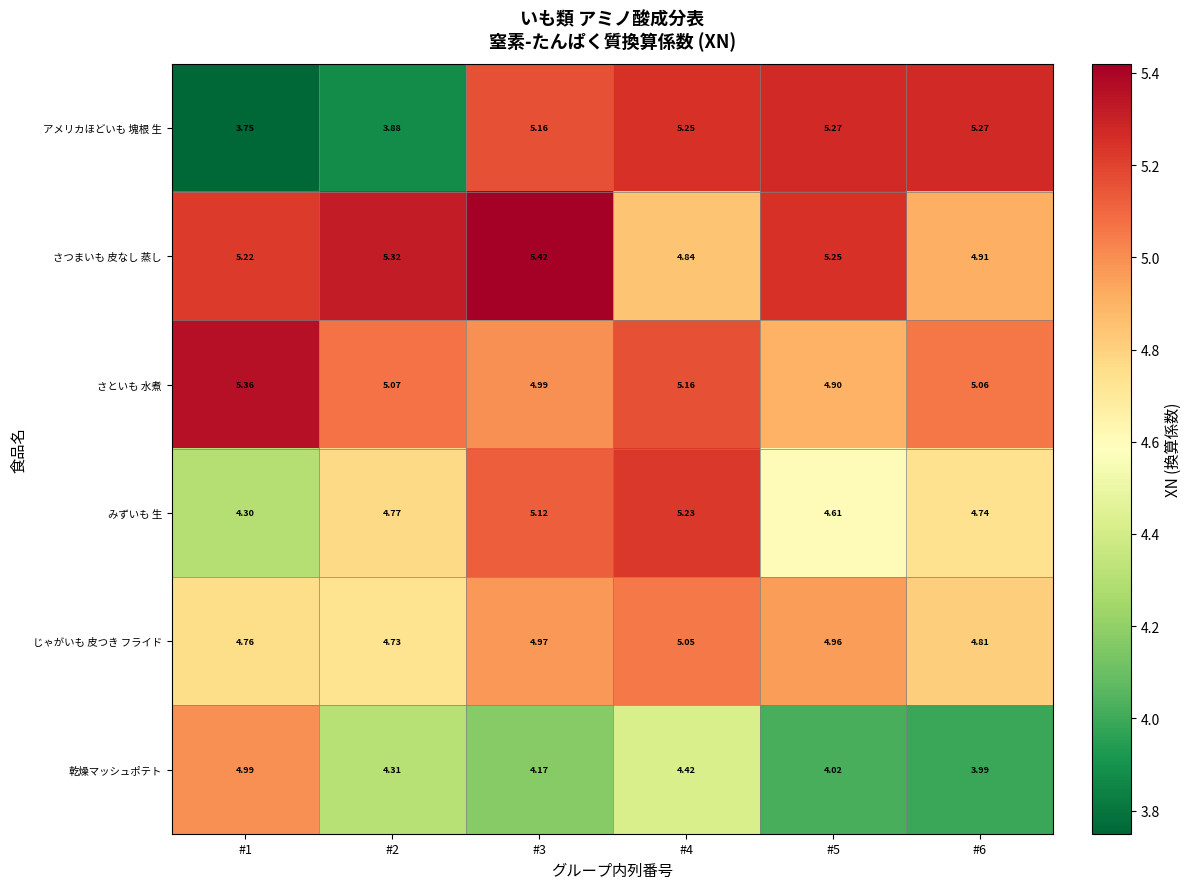

Which series has the largest total across all categories?

さつまいも 皮なし 蒸し